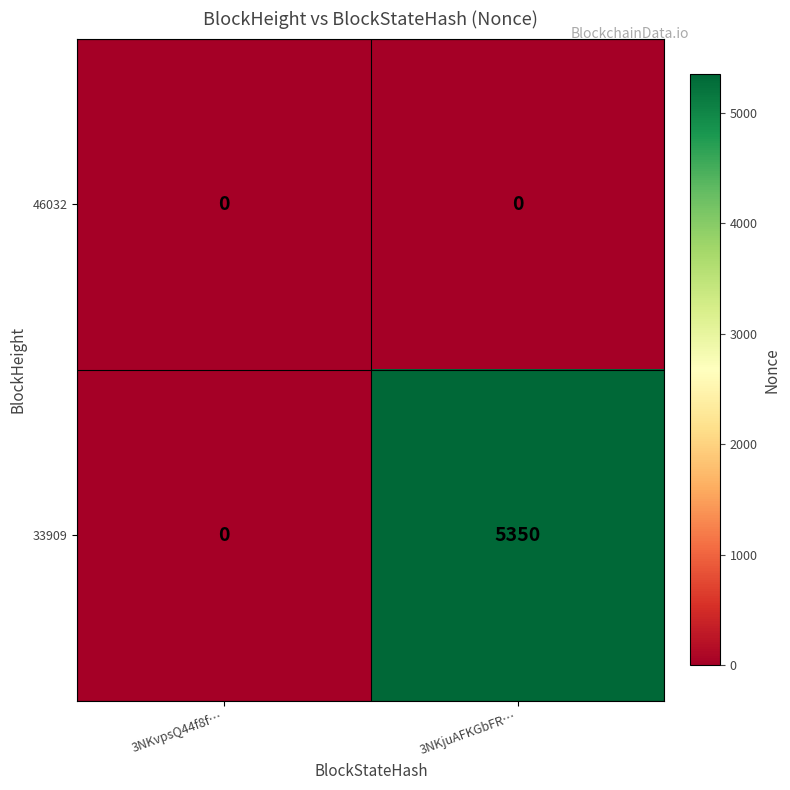

Which series has the largest total across all categories?

33909